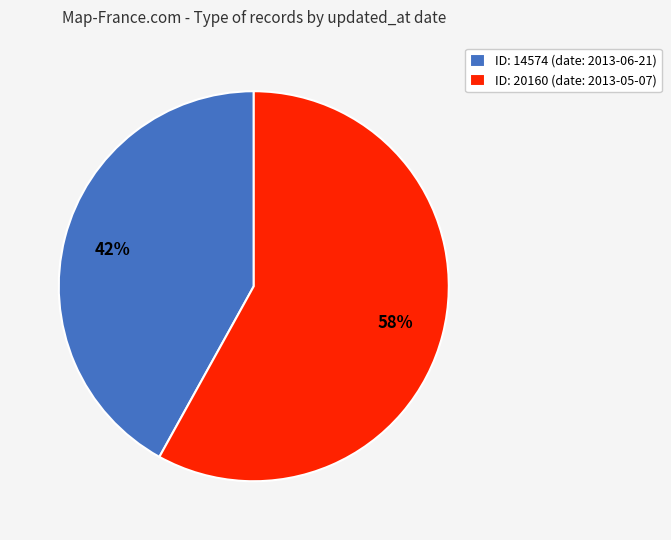

The ID: 20160 (date: 2013-05-07) slice represents 58% of the pie. True or false?

True